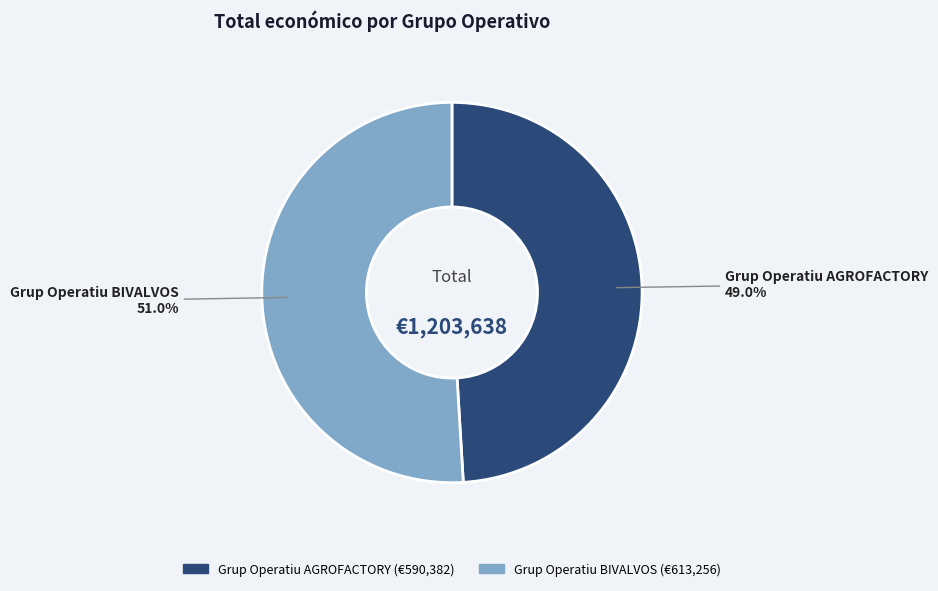

Does any single category account for the majority?

Yes